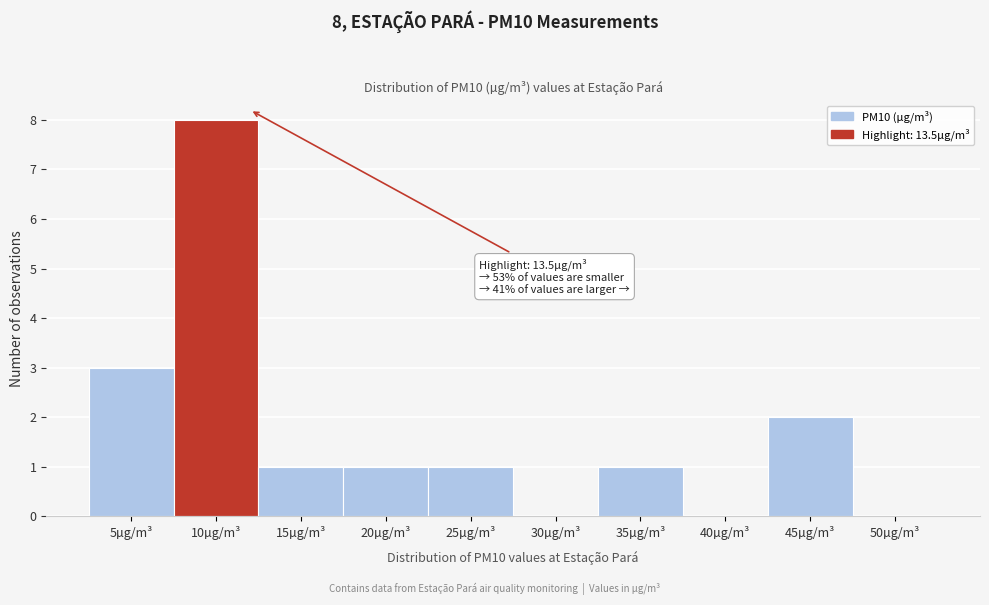

Reading left to right, transcribe all the data shown in this chart.

5µg/m³=3	10µg/m³=8	15µg/m³=1	20µg/m³=1	25µg/m³=1	30µg/m³=0	35µg/m³=1	40µg/m³=0	45µg/m³=2	50µg/m³=0